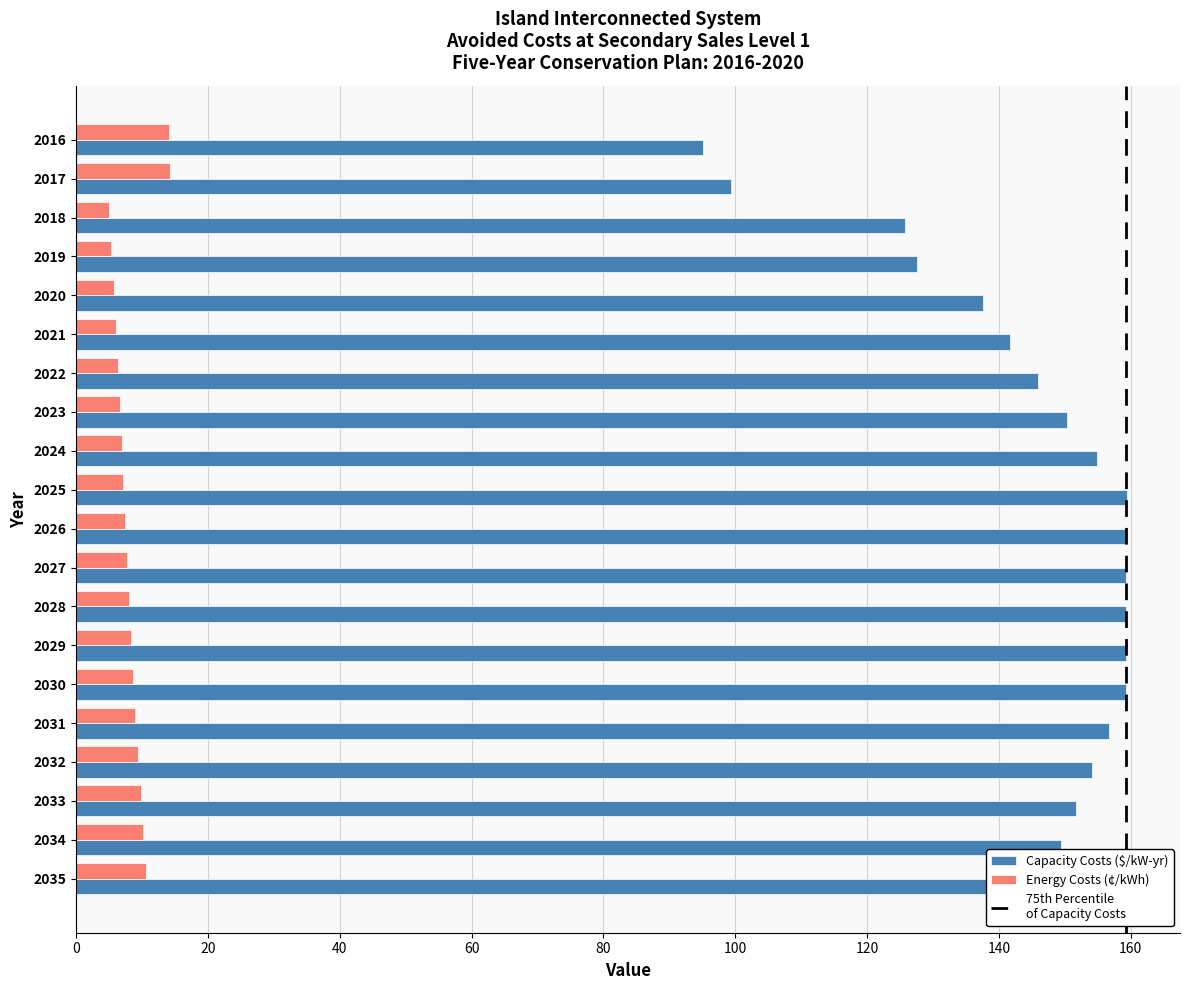

At 2025, list the series in order from largest to smallest.

Capacity Costs ($/kW-yr), Energy Costs (¢/kWh)